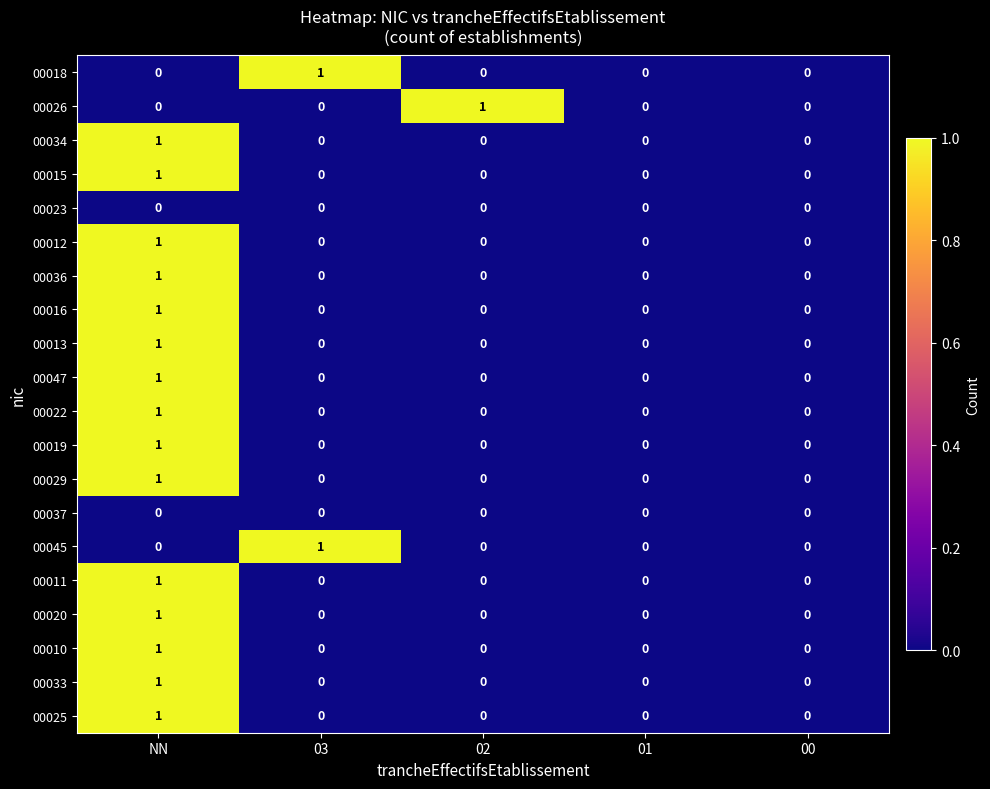

The value of 00011 at NN is 2. True or false?

False